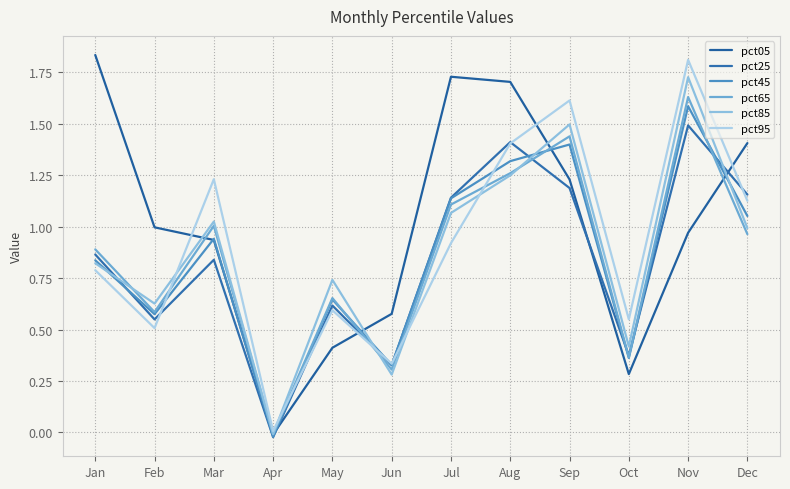

How many values in the pct65 series are below 0?

1